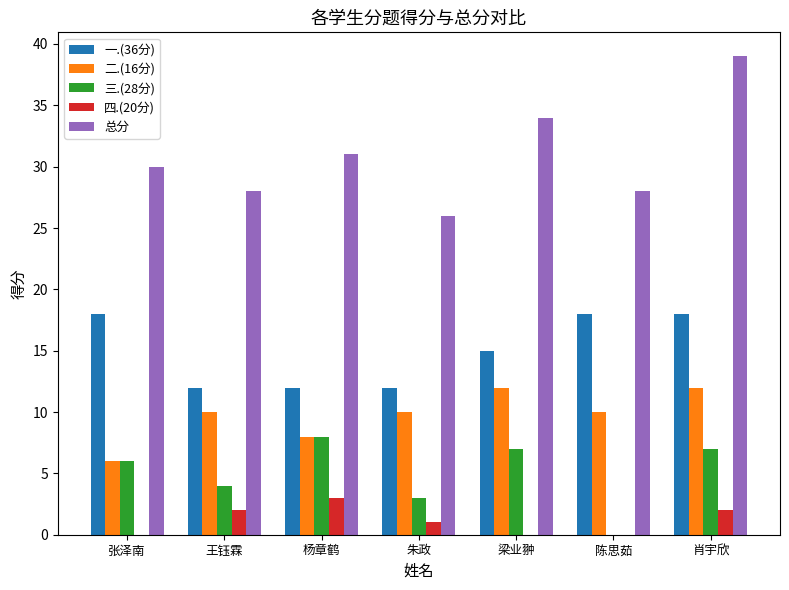

The value of 一.(36分) at 王钰霖 is 12. True or false?

True